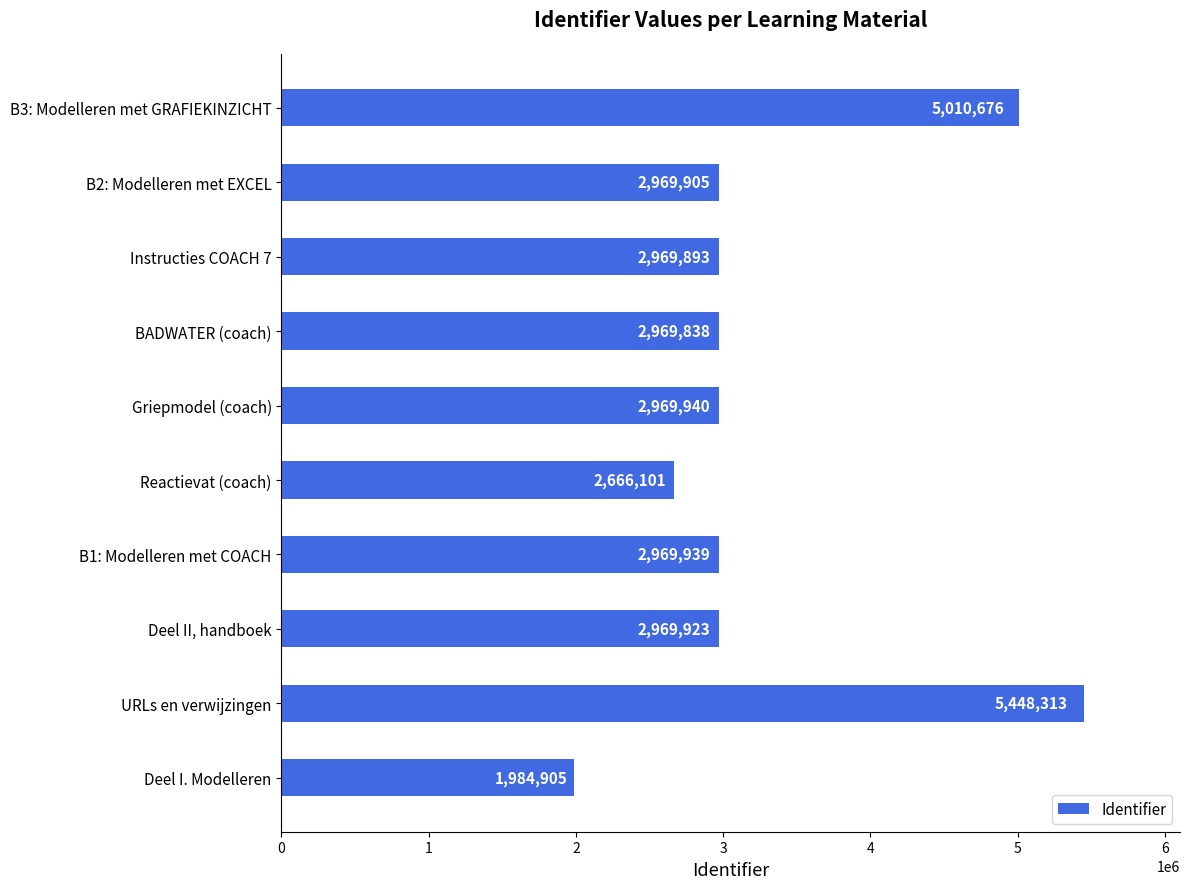

Rank the categories by value from lowest to highest.

Deel I. Modelleren, Reactievat (coach), BADWATER (coach), Instructies COACH 7, B2: Modelleren met EXCEL, Deel II, handboek, B1: Modelleren met COACH, Griepmodel (coach), B3: Modelleren met GRAFIEKINZICHT, URLs en verwijzingen